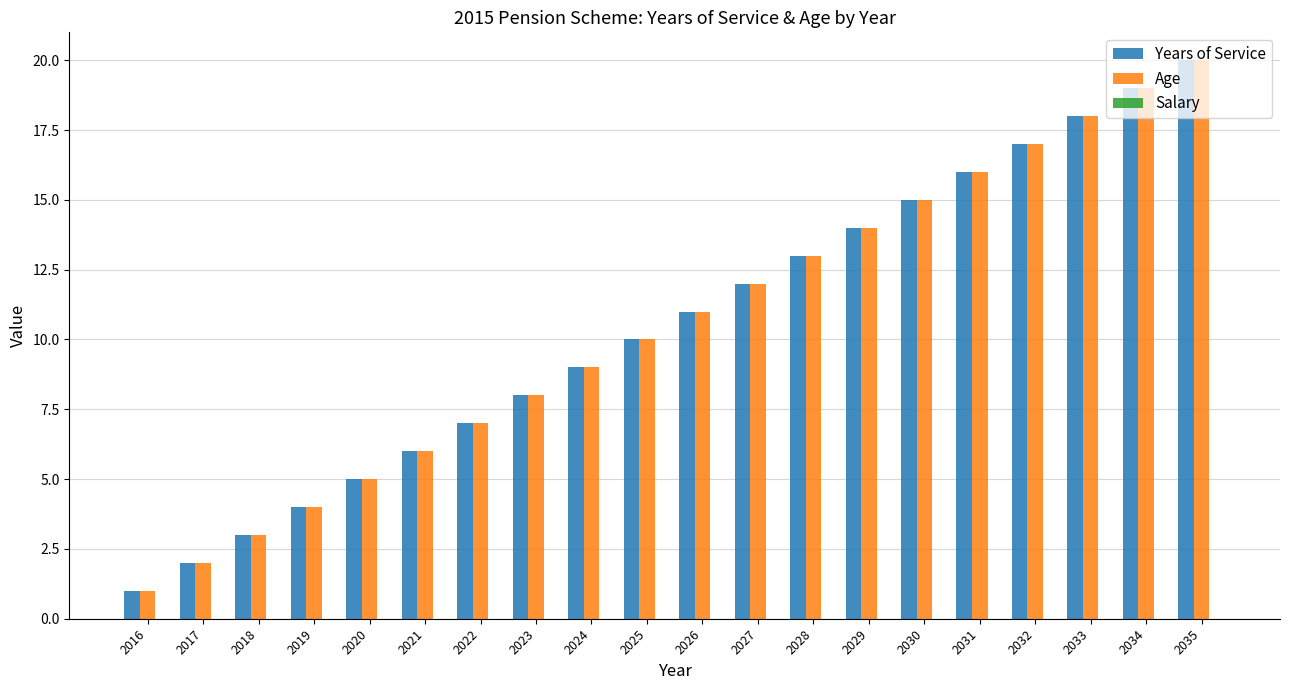

Is the value of Years of Service at 2024 greater than the value of Age at 2023?

Yes